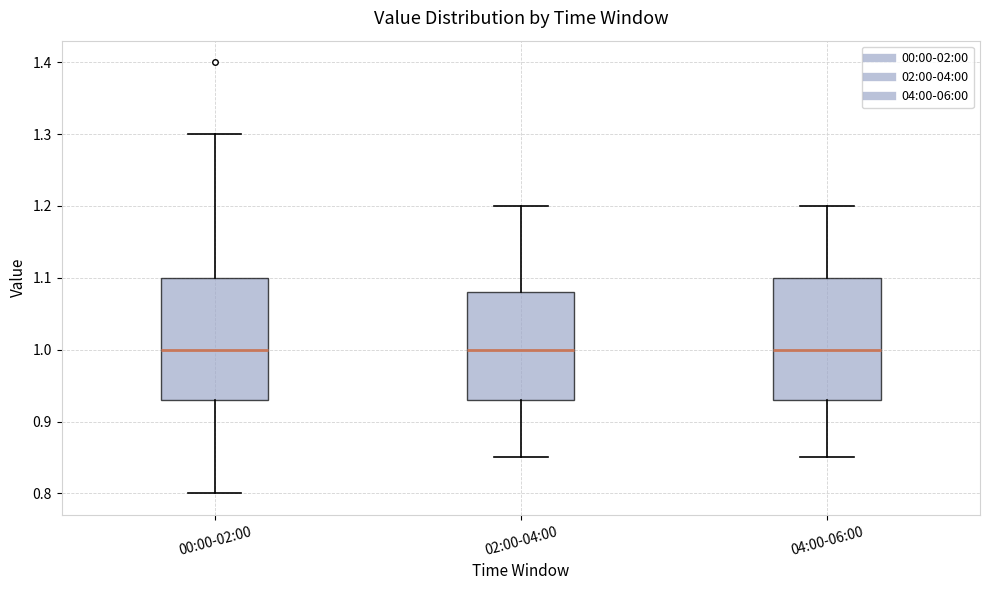

Reading left to right, transcribe this box plot: for each box, give where its median line is, the range the box spans, and where its two whiskers end, as read against the y-axis. The values are not printed on the chart, so give them approximately, as read against the axis.

00:00-02:00: median 1.00, box 0.93 to 1.10, whiskers 0.80 to 1.30
02:00-04:00: median 1.00, box 0.93 to 1.08, whiskers 0.85 to 1.20
04:00-06:00: median 1.00, box 0.93 to 1.10, whiskers 0.85 to 1.20